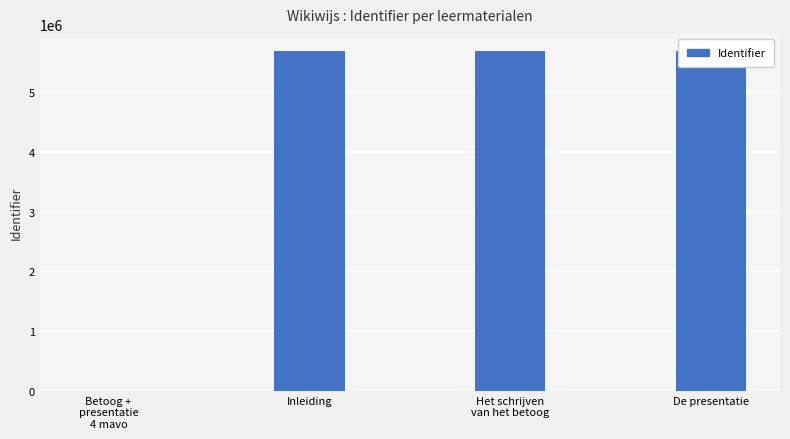

What is the sum of all values?

17077929